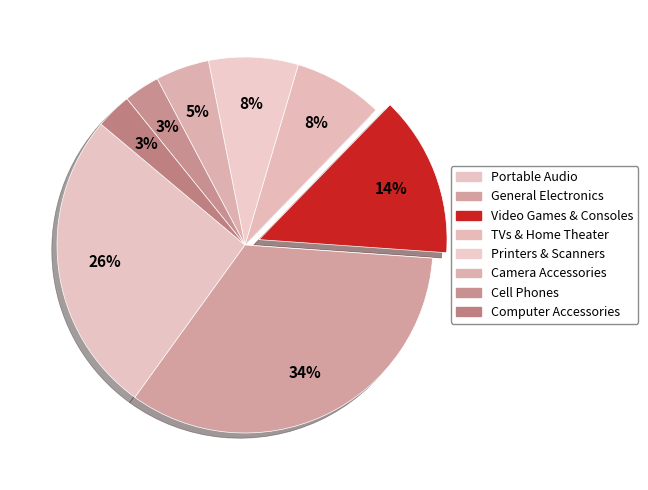

How many slices are in this pie chart?

8